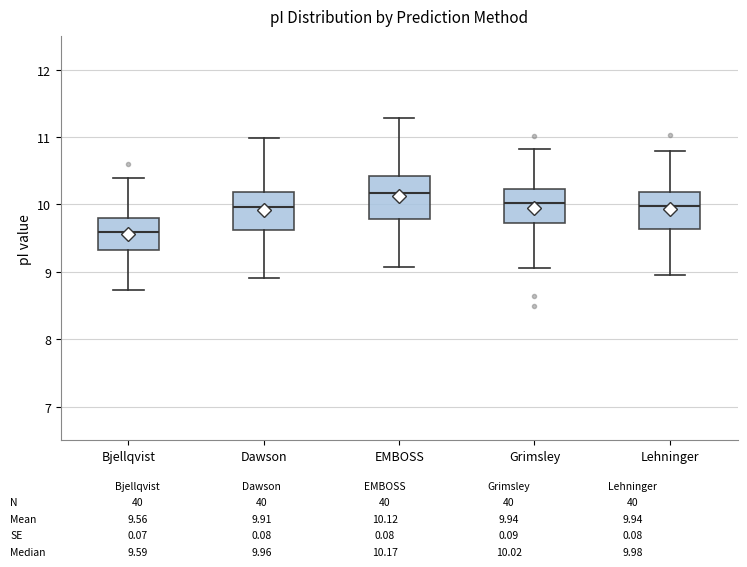

Reading left to right, read every box against the y-axis: the position of its median line, the range the box covers, and the ends of its whiskers. The values are not printed on the chart, so give them approximately, as read against the axis.

Bjellqvist: median 9.6, box 9.3 to 9.8, whiskers 8.7 to 10.4
Dawson: median 10.0, box 9.6 to 10.2, whiskers 8.9 to 11.0
EMBOSS: median 10.2, box 9.8 to 10.4, whiskers 9.1 to 11.3
Grimsley: median 10.0, box 9.7 to 10.2, whiskers 9.1 to 10.8
Lehninger: median 10.0, box 9.6 to 10.2, whiskers 8.9 to 10.8